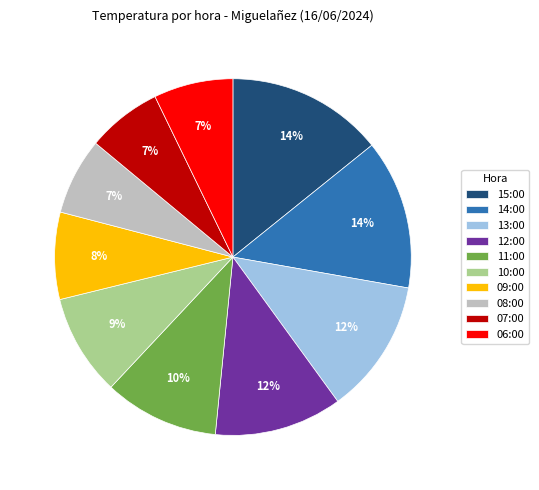

Is 15:00 the majority of the pie?

No